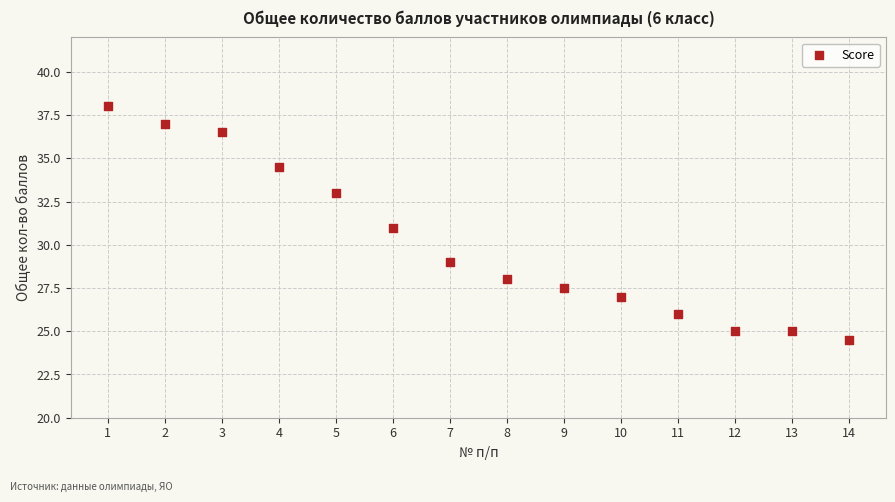

What is the range of X values (max minus min)?

13.0